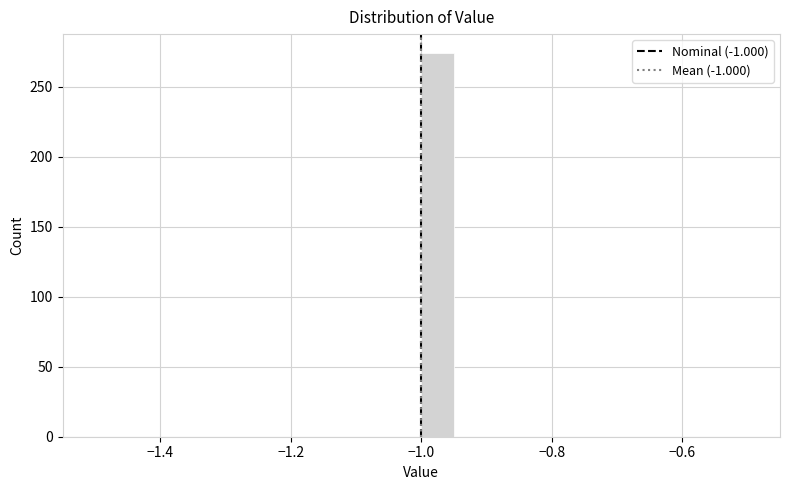

Read against the x-axis, roughly where is the centre of the tallest bar?

-0.98